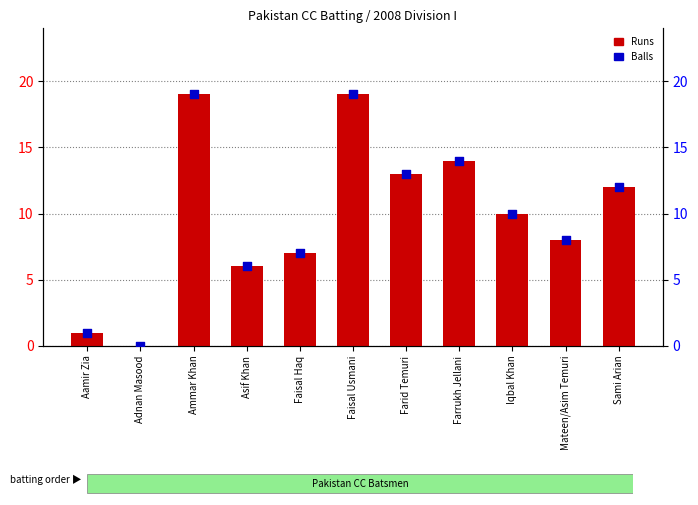

Which series contains the highest Y value?

Runs